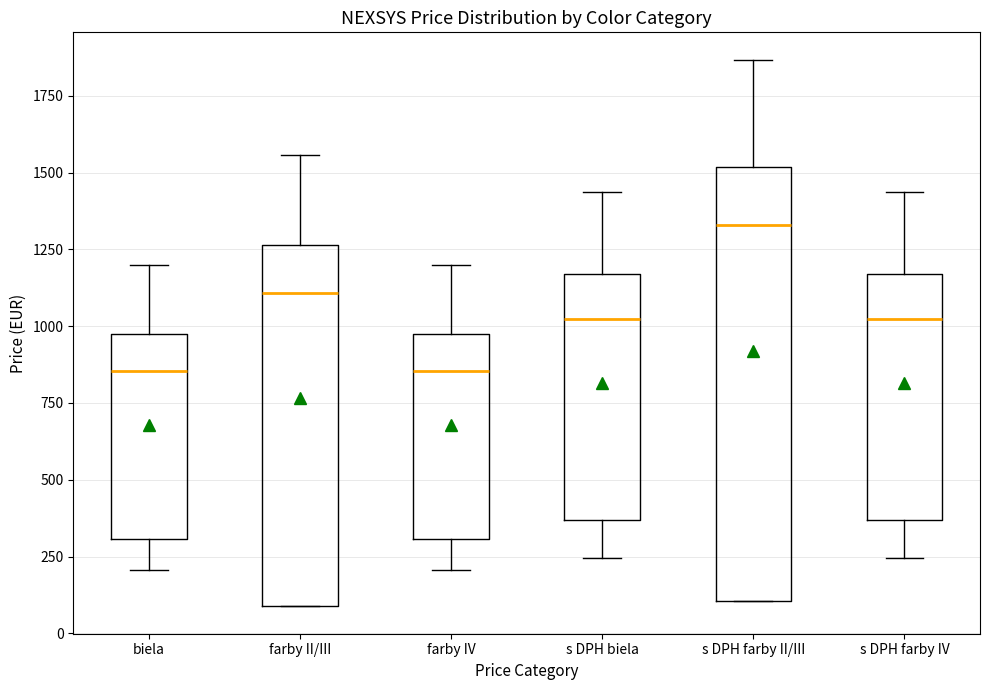

Reading left to right, transcribe this box plot: for each box, give where its median line is, the range the box spans, and where its two whiskers end, as read against the y-axis. The values are not printed on the chart, so give them approximately, as read against the axis.

biela: median 850, box 300 to 950, whiskers 200 to 1200
farby II/III: median 1100, box 100 to 1250, whiskers 100 to 1550
farby IV: median 850, box 300 to 950, whiskers 200 to 1200
s DPH biela: median 1000, box 350 to 1150, whiskers 250 to 1450
s DPH farby II/III: median 1350, box 100 to 1500, whiskers 100 to 1850
s DPH farby IV: median 1000, box 350 to 1150, whiskers 250 to 1450